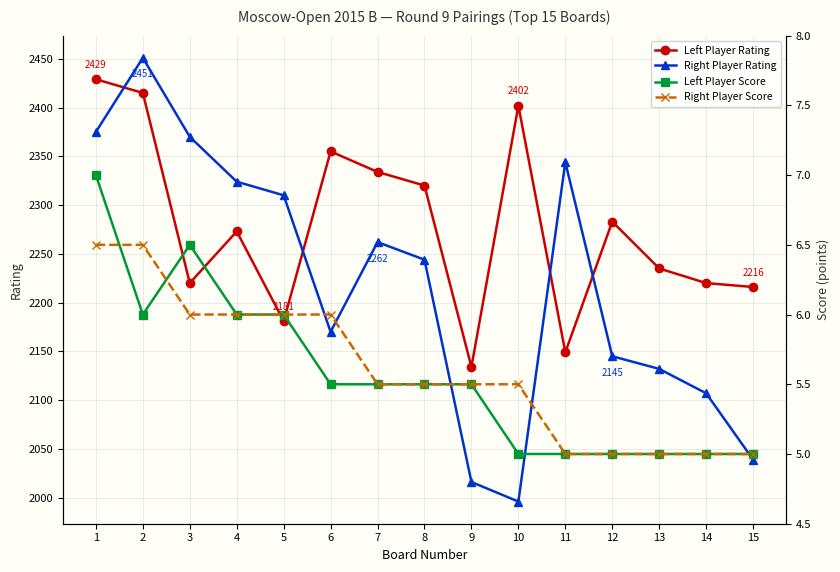

At which category does Left Player Rating reach its first local valley?

3